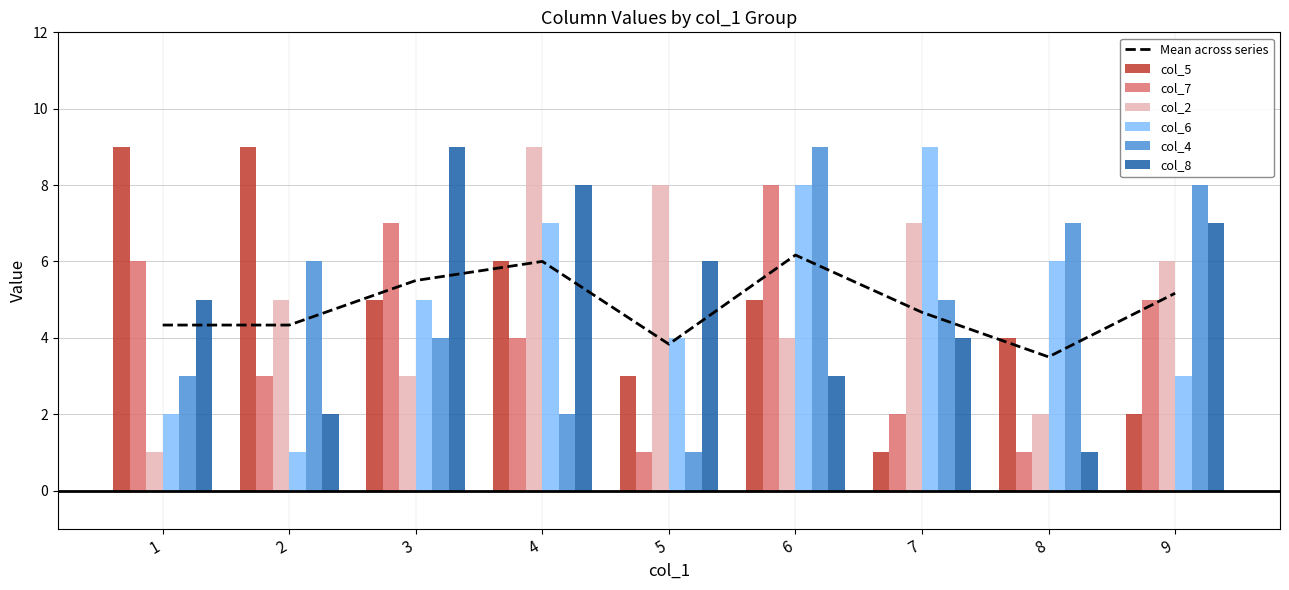

The col_6 series shows 3 at 9. True or false?

True